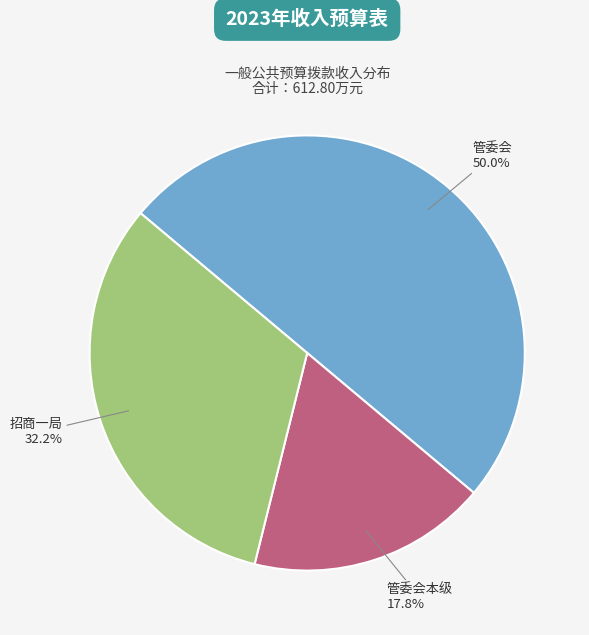

Is 招商一局 the majority of the pie?

No